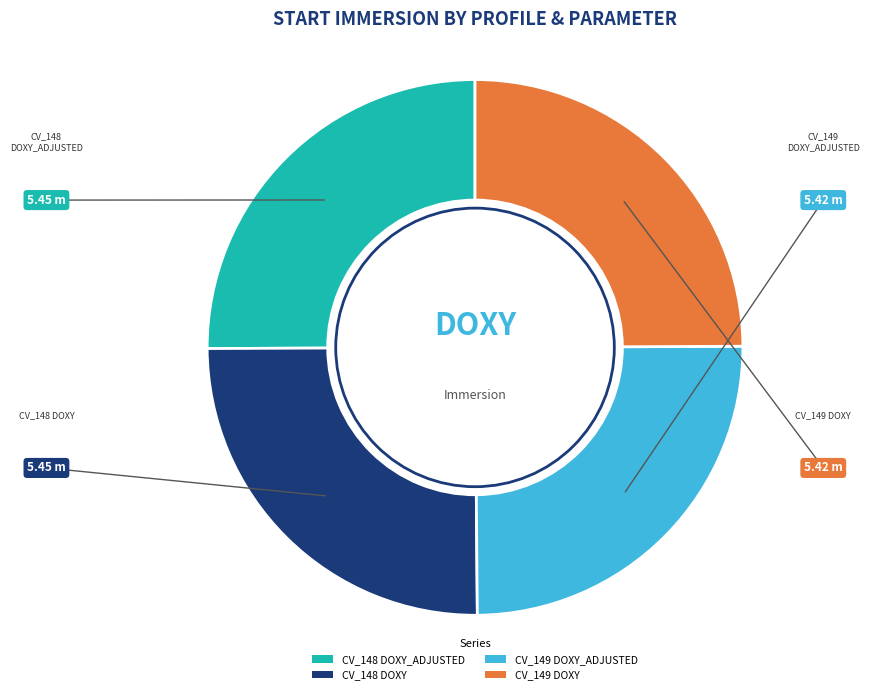

How many slices are in this pie chart?

4